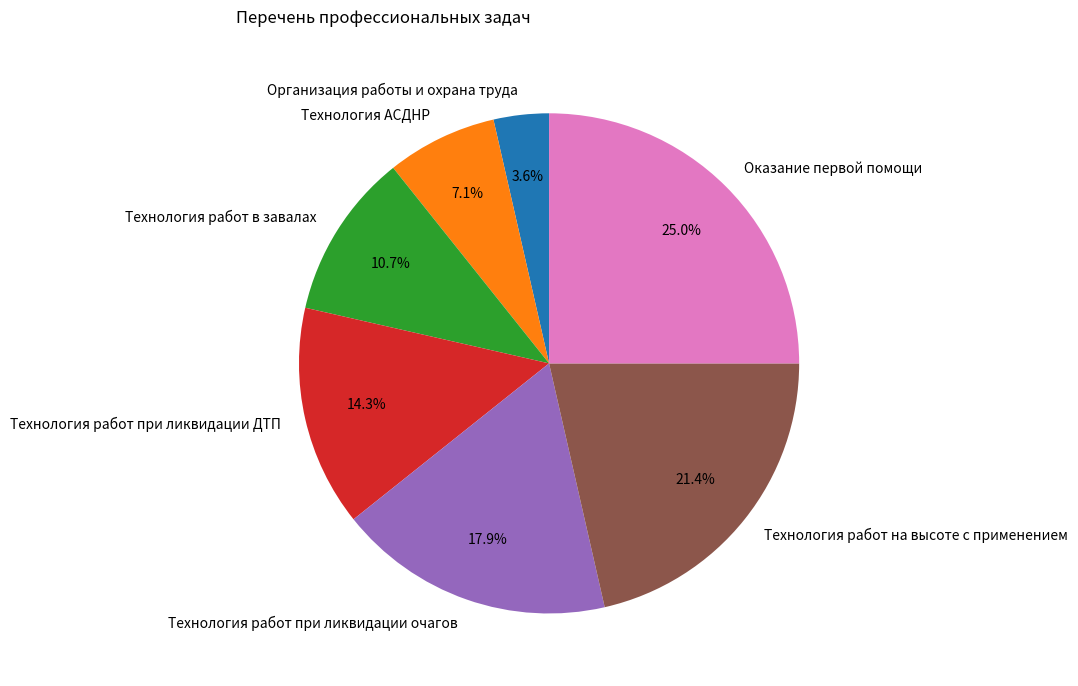

Combined, do Организация работы и охрана труда and Оказание первой помощи account for over 50%?

No